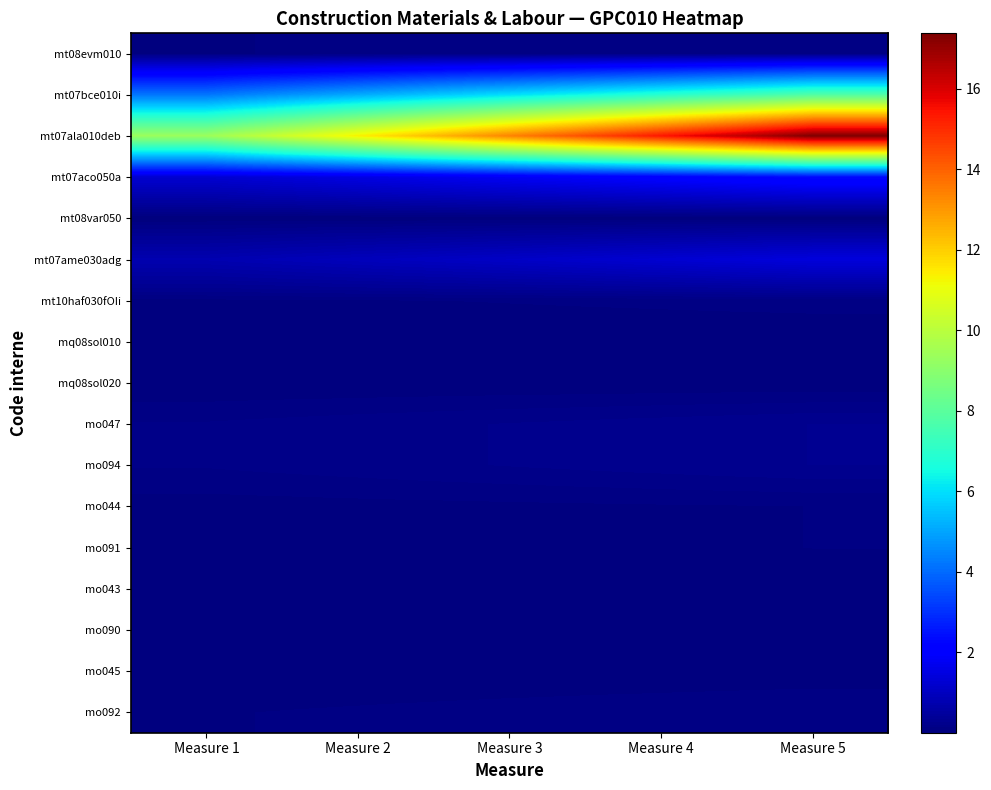

At which category is the sum across all series the highest?

Measure 5